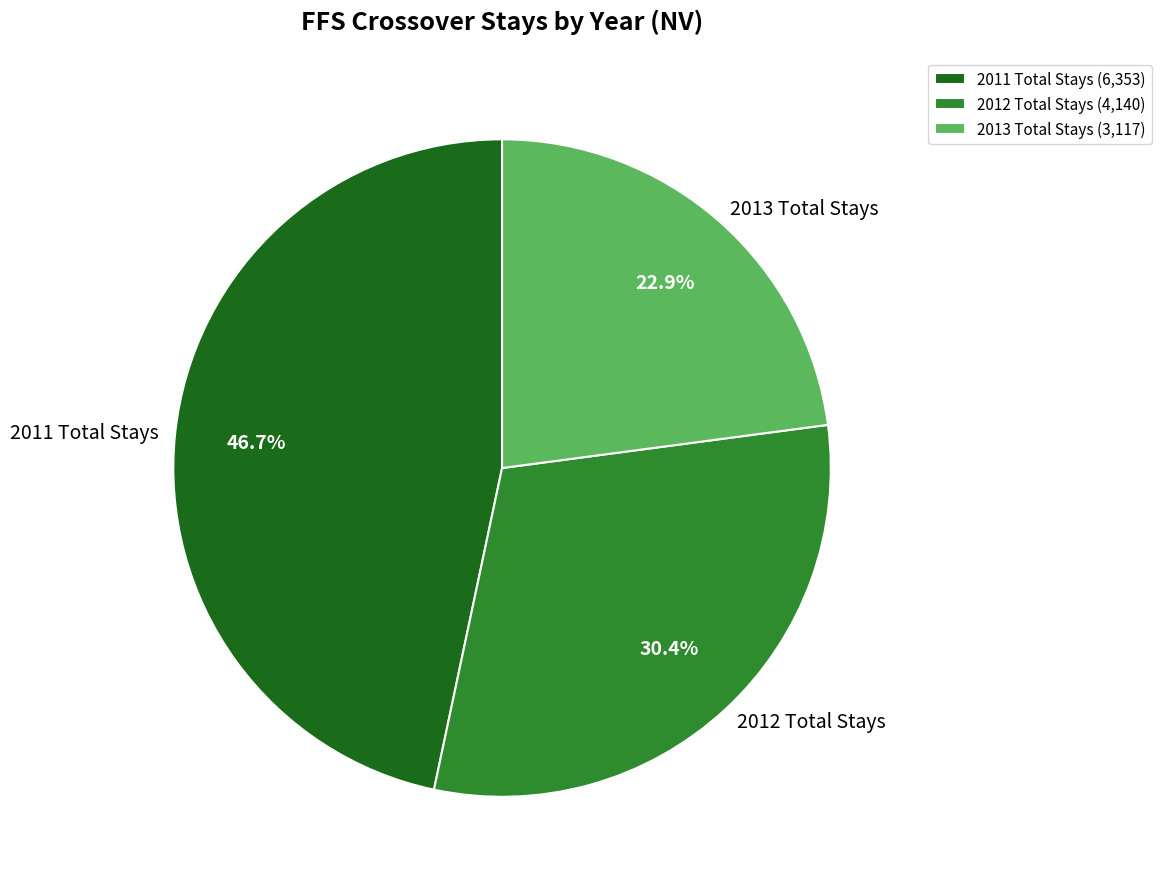

Is 2011 Total Stays the majority of the pie?

No